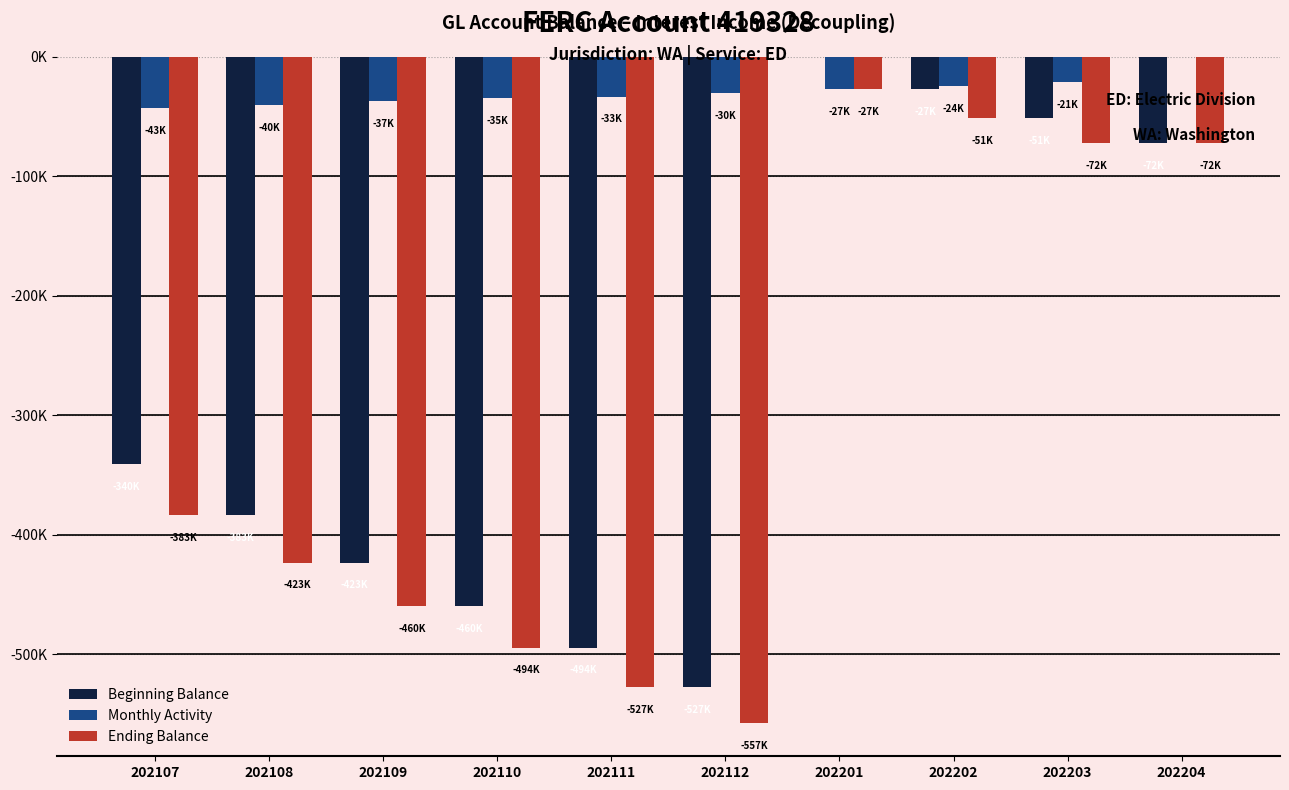

What are all the series names shown in the legend?

Beginning Balance, Monthly Activity, Ending Balance